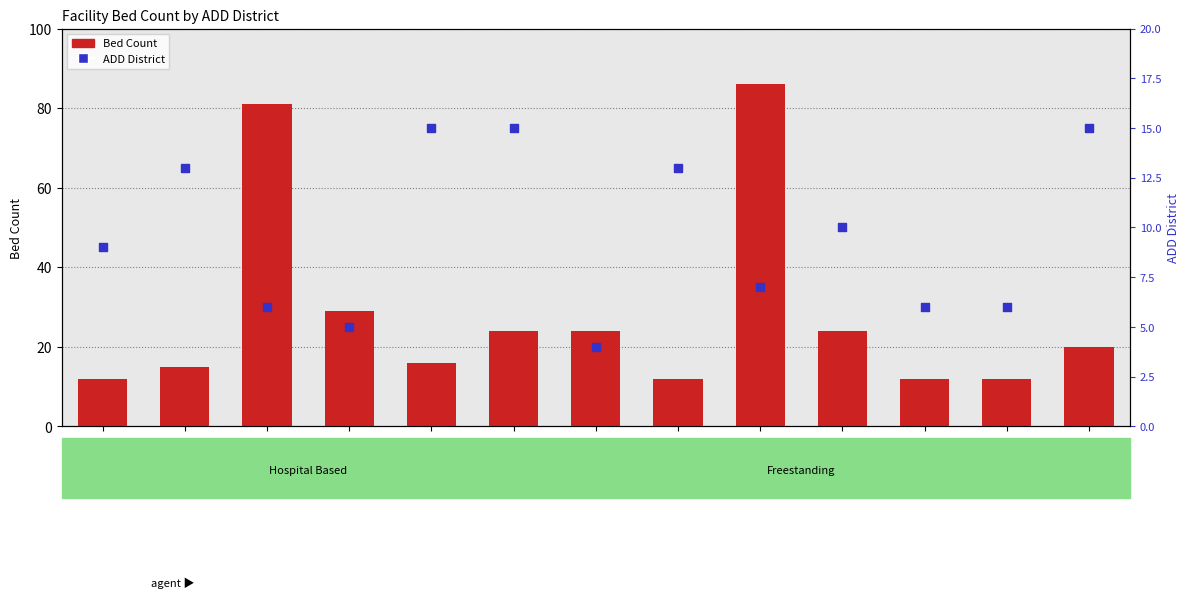

What is the total value across all series at GDS201542?

21